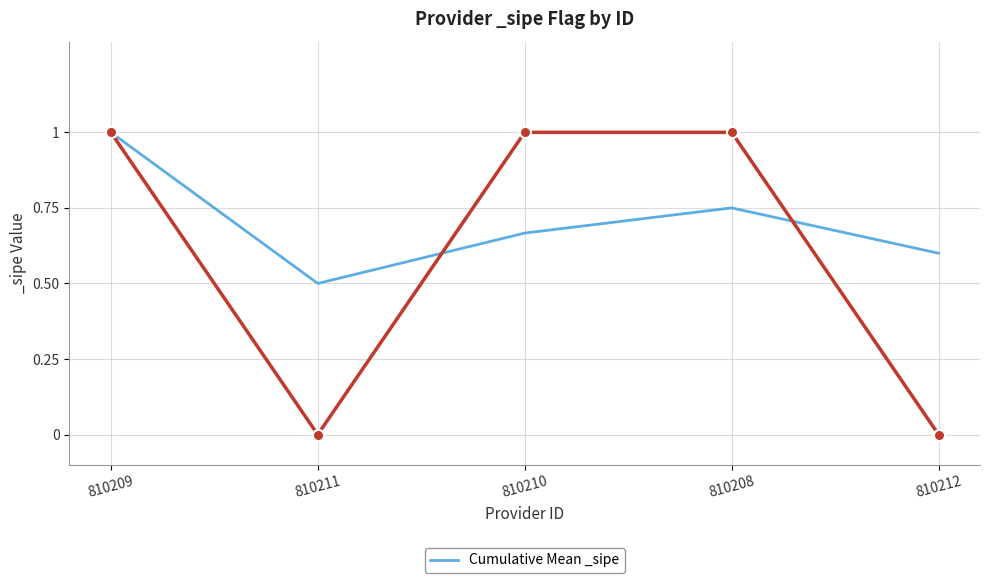

At which category does the data reach its first local valley?

810211